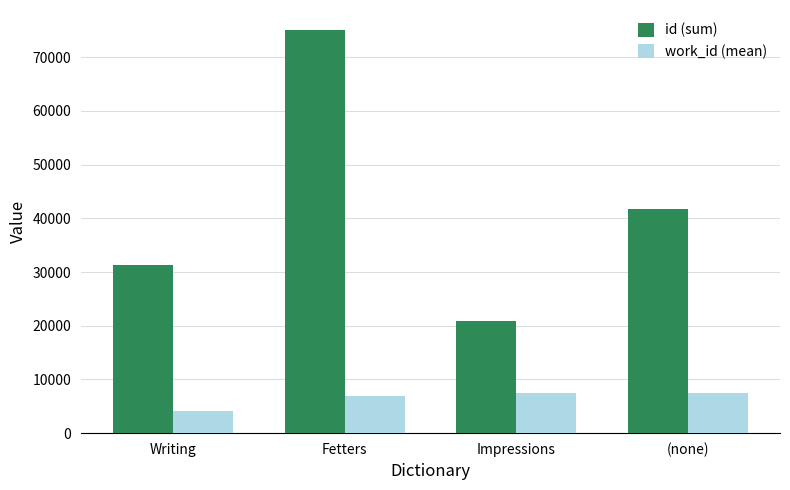

How many data points in id (sum) are less than 41825?

2